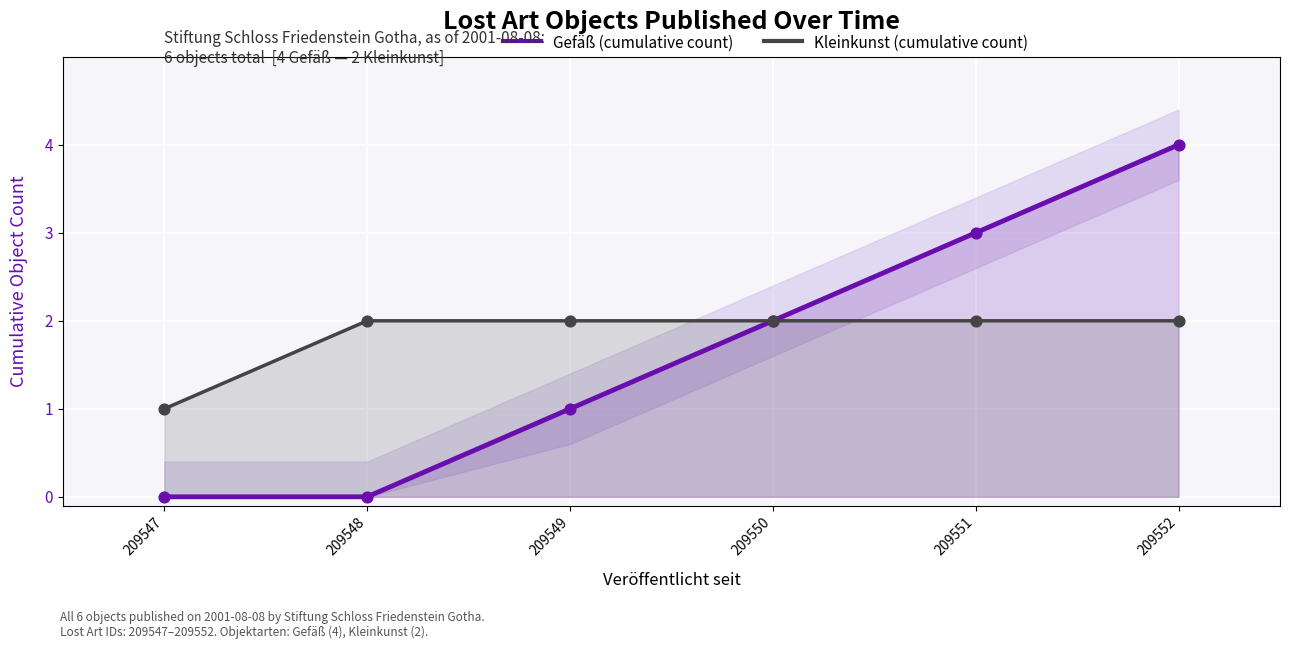

Which series contains the highest Y value?

Gefäß (cumulative count)